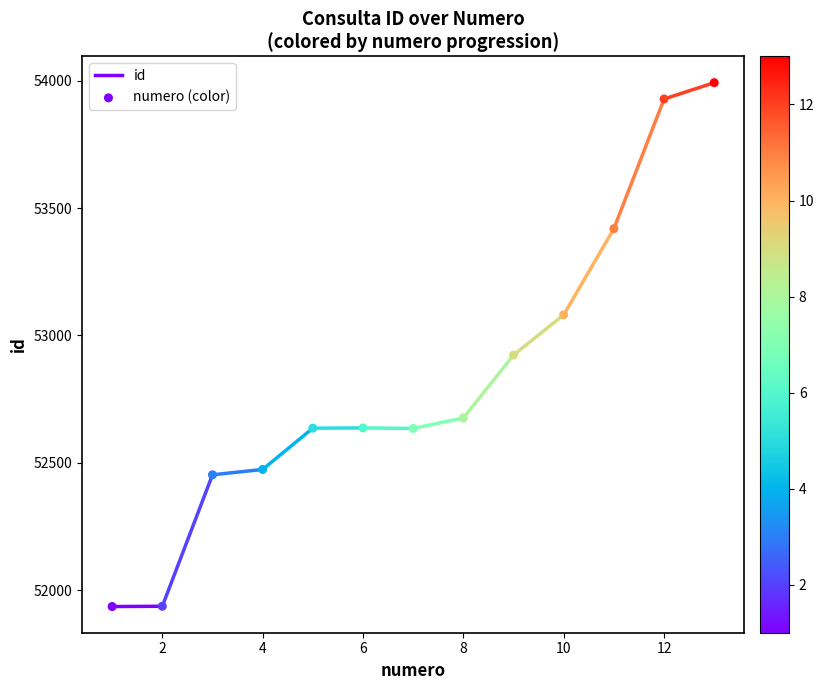

What Y value in the scatter plot is closest to 52964?

52923